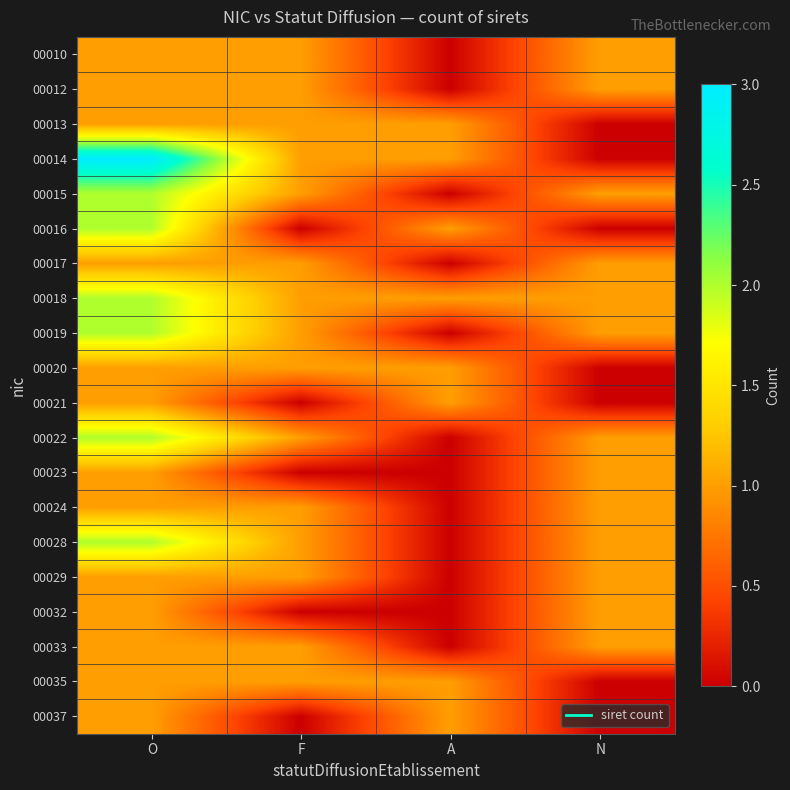

How many categories are shown in the chart?

4